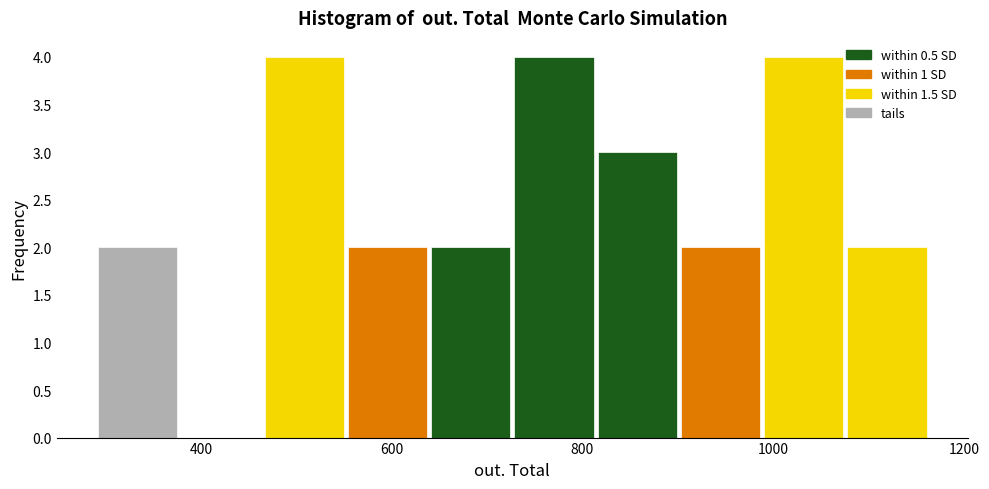

Reading left to right, transcribe this chart: for each bar, give the range it covers on the x-axis and its height. Neither the bar edges nor the heights are printed on the chart, so give them approximately, as read against the axes.

300 to 380: 2
380 to 460: 0
460 to 560: 4
560 to 640: 2
640 to 720: 2
720 to 820: 4
820 to 900: 3
900 to 980: 2
980 to 1080: 4
1080 to 1160: 2